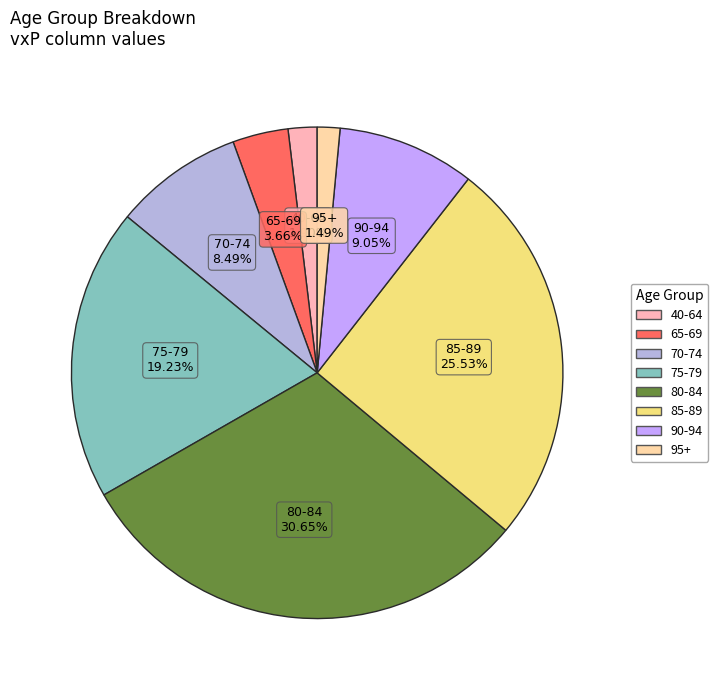

True or false: 80-84 accounts for 31% of the total.

True